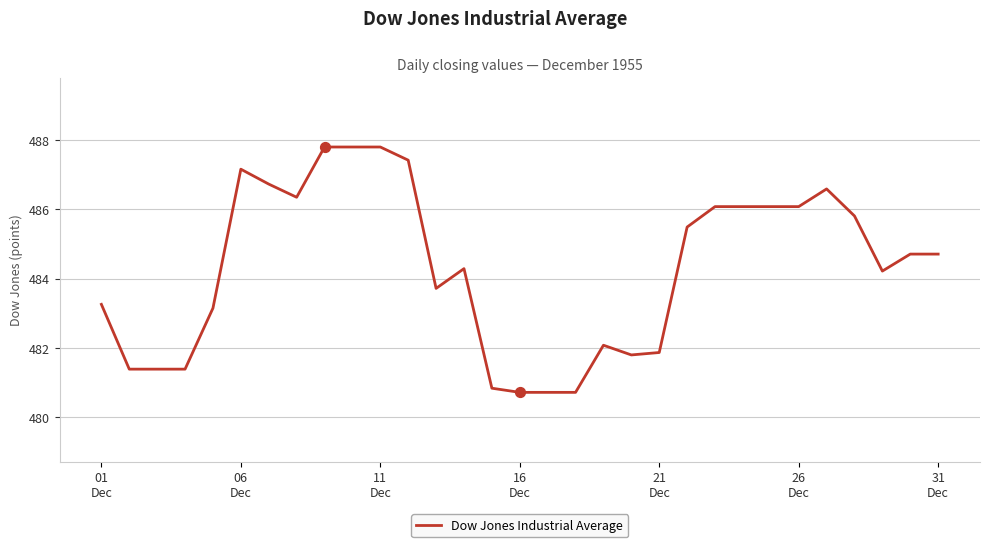

What is the smallest value displayed?

480.7